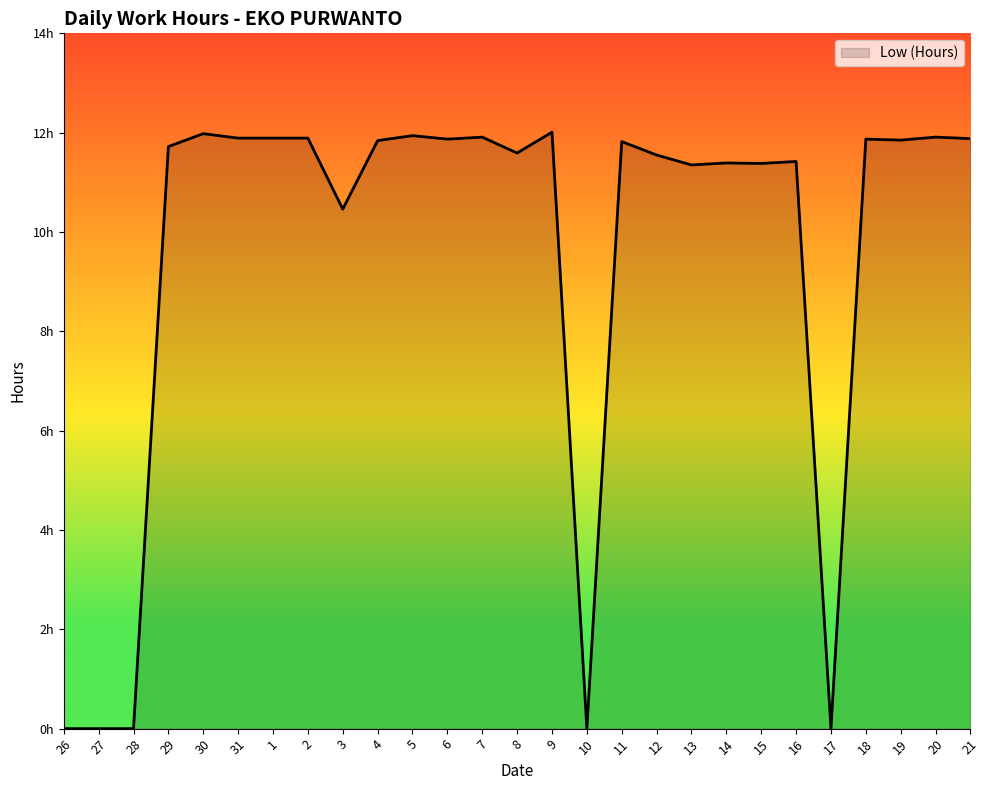

What position from the left is 10?

16